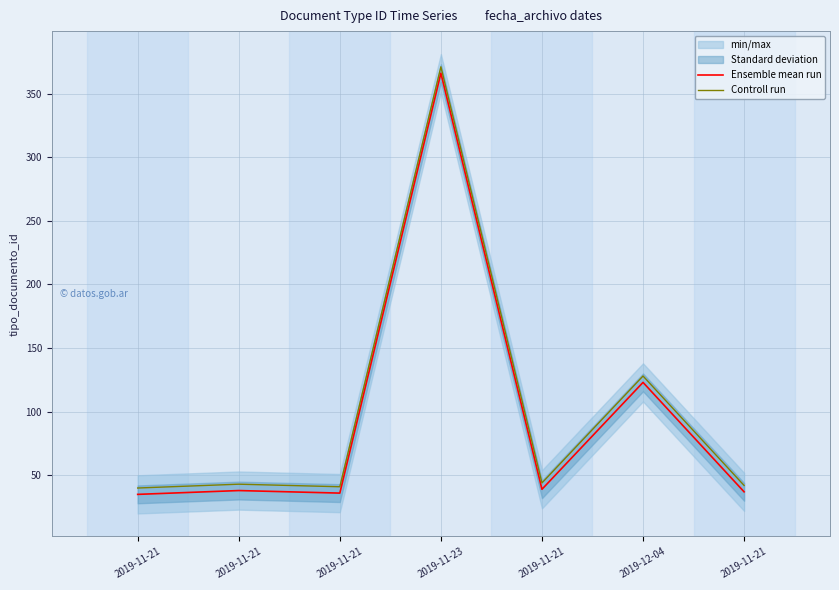

What is the label of the 1st point from the left?

2019-11-21